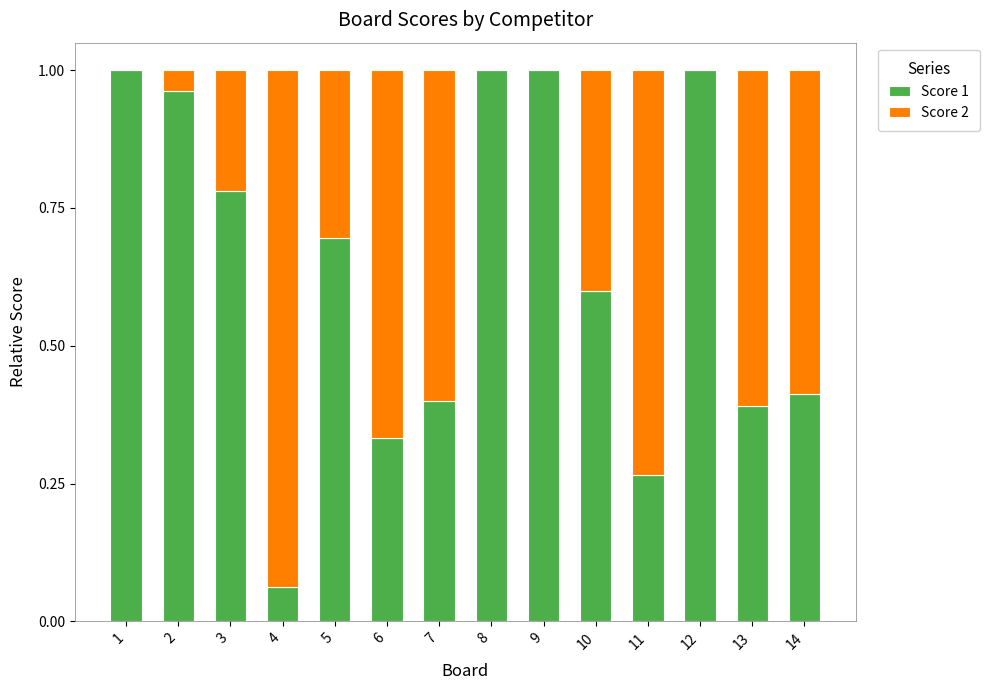

Where is Score 1 nearest to the value 0?

4